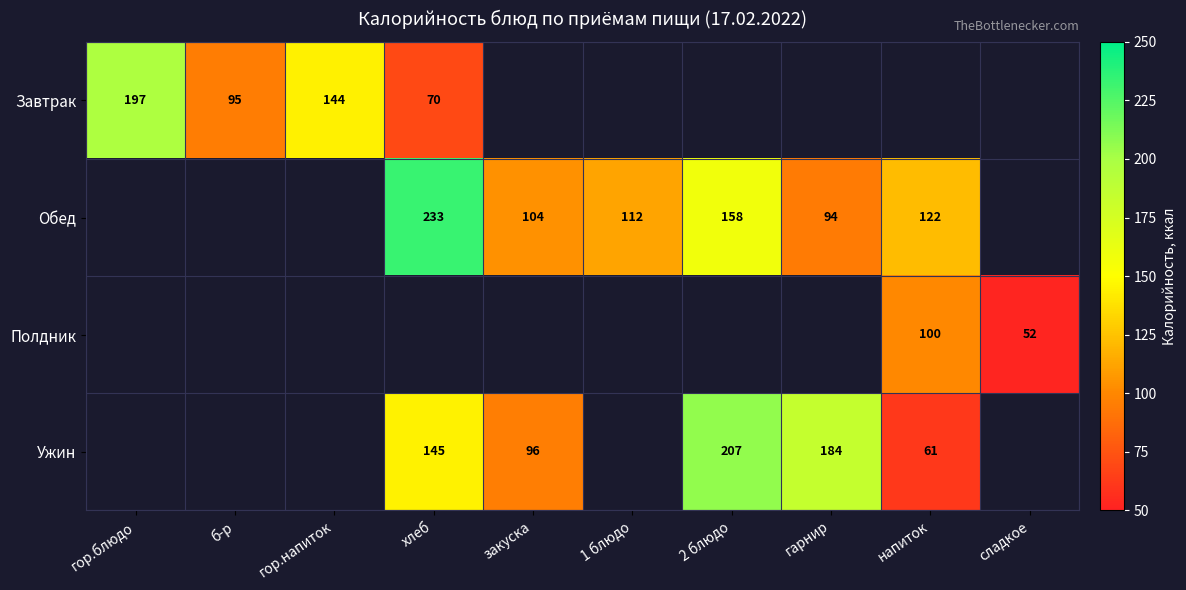

True or false: Обед has a value of 150 at закуска.

False